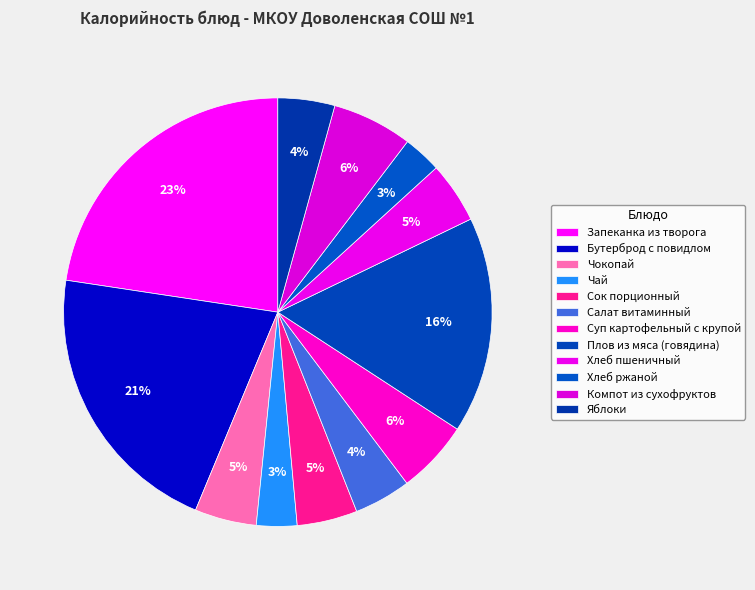

How many slices are in this pie chart?

12